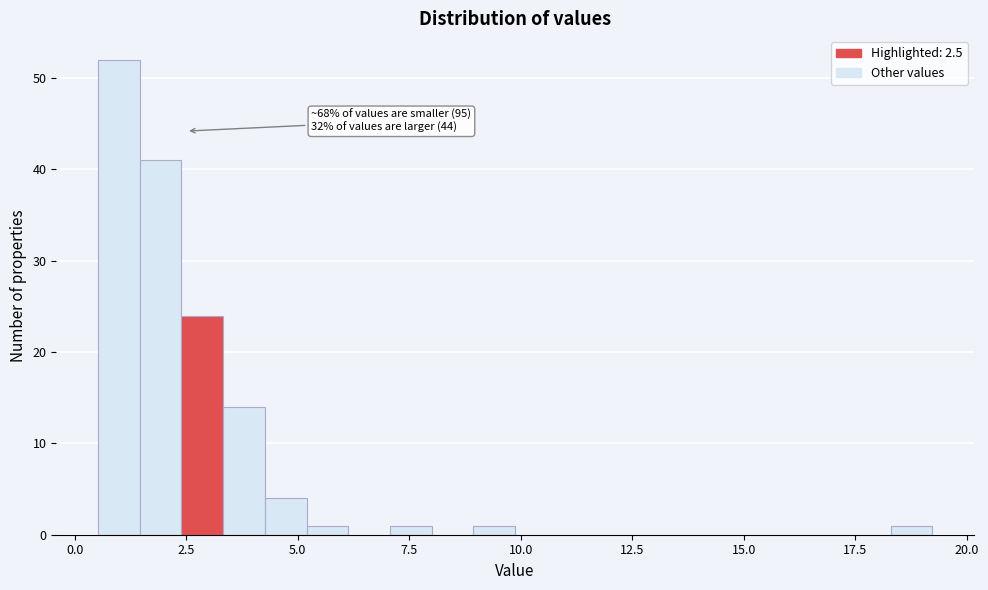

Read against the x-axis, roughly where is the centre of the tallest bar?

1.0